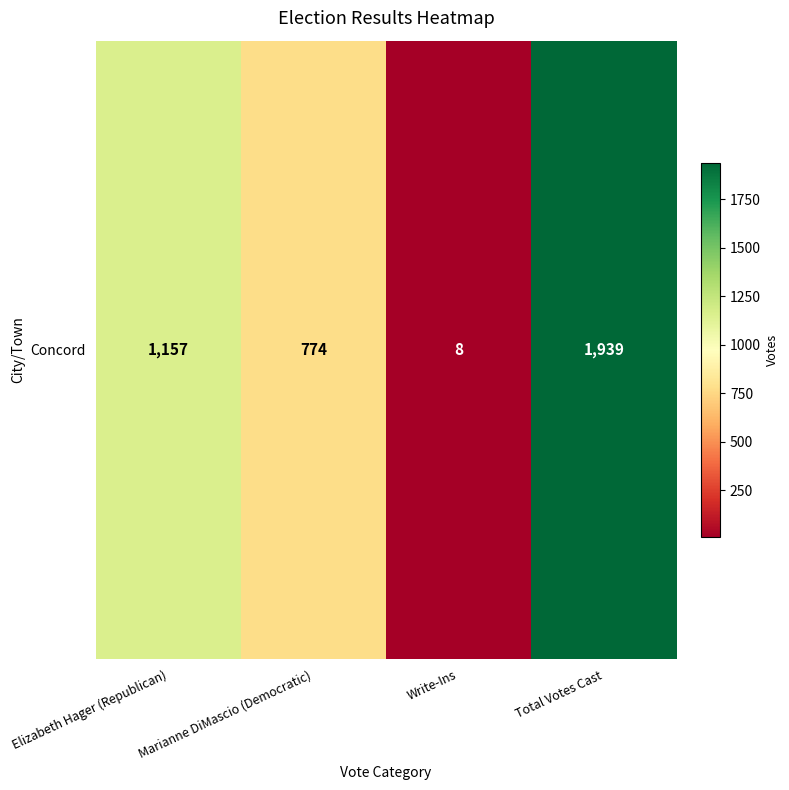

List the labels in order of value, largest first.

Total Votes Cast, Elizabeth Hager (Republican), Marianne DiMascio (Democratic), Write-Ins